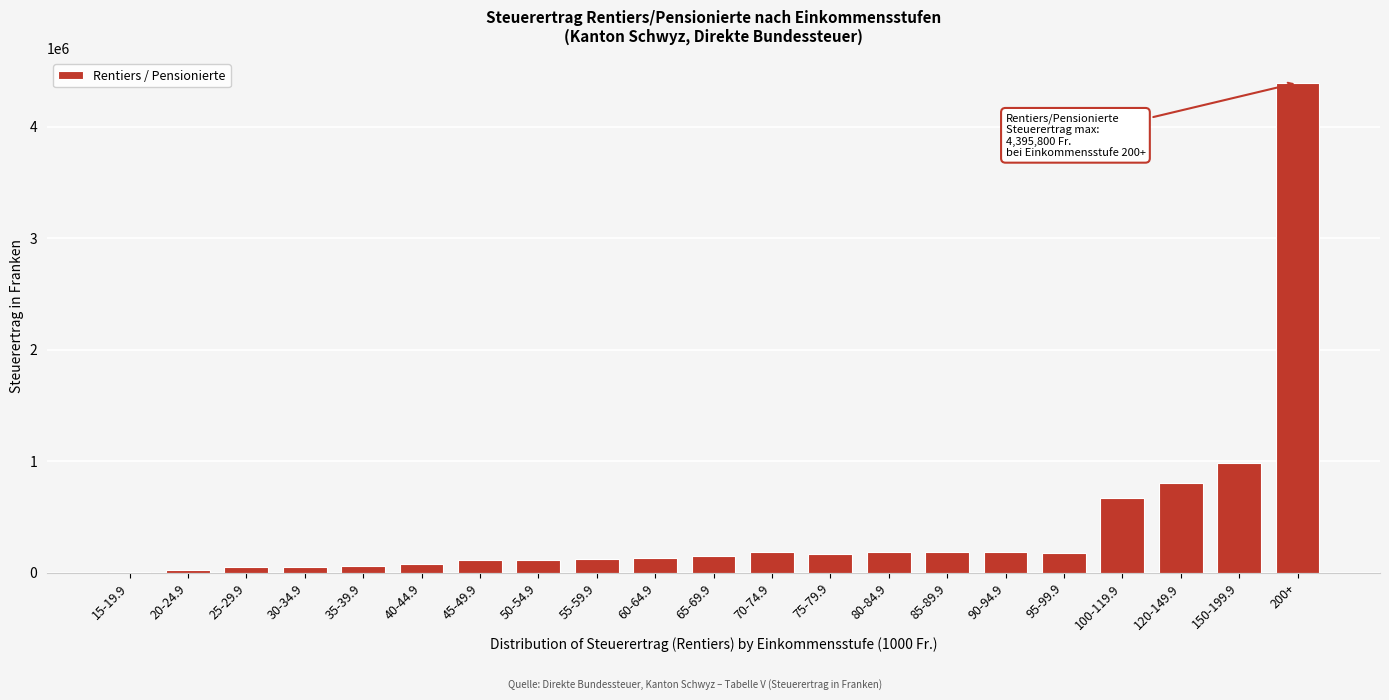

Is it true that the value at 120-149.9 is 1120883?

False